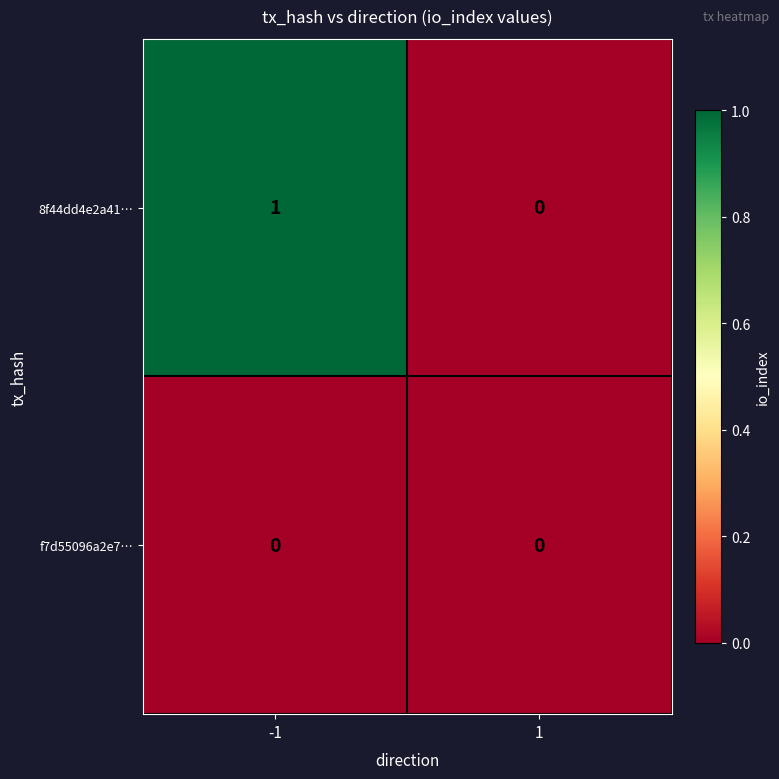

Rank the series by their average value, from lowest to highest.

f7d55096a2e7…, 8f44dd4e2a41…